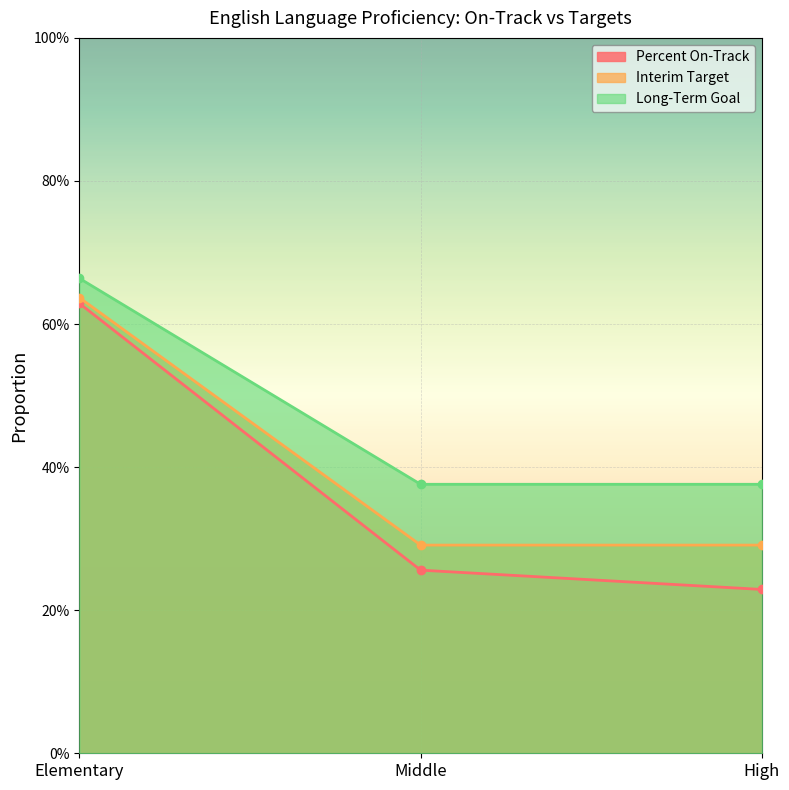

What is the difference between the maximum and minimum values in the Percent On-Track series?

0.4